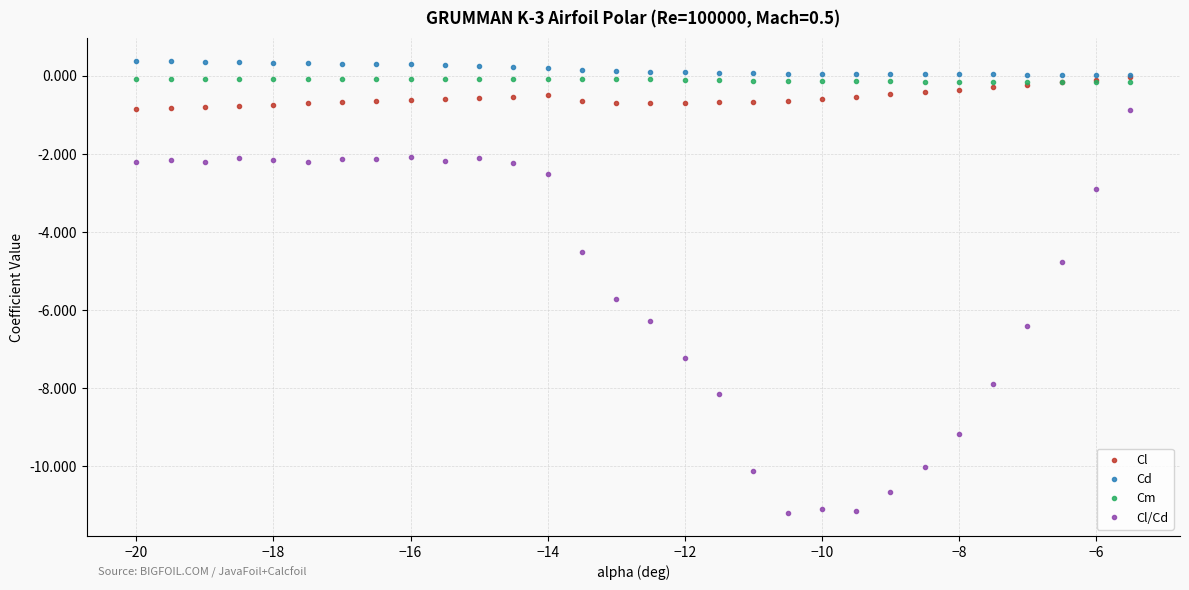

What is the greatest value displayed?

0.4